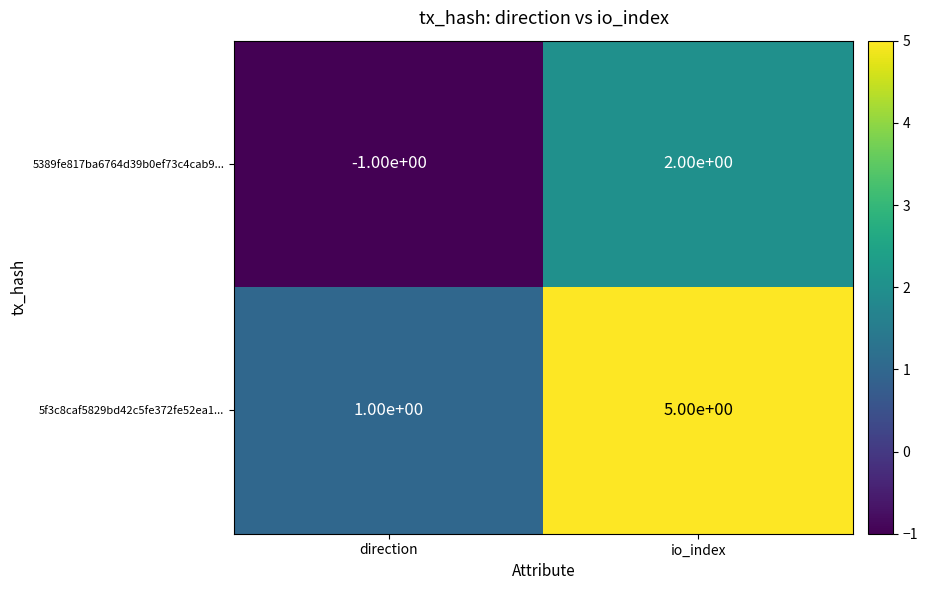

Count the number of categories in the chart.

2